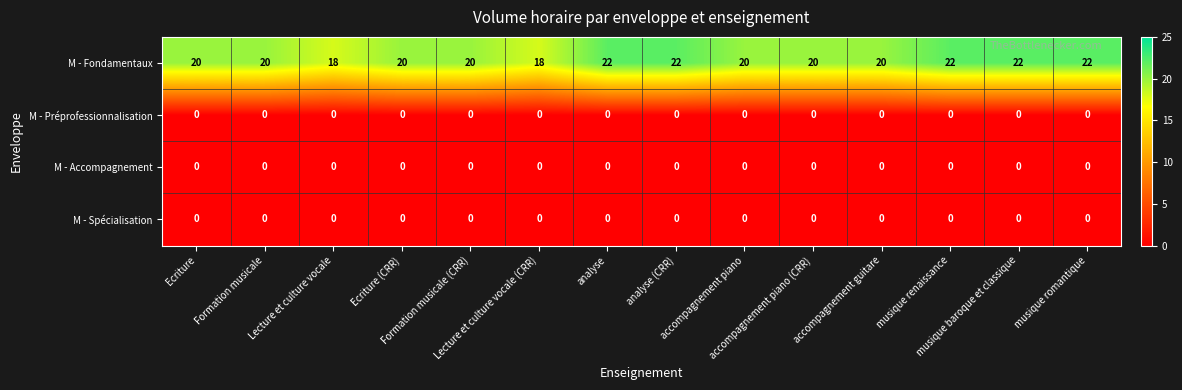

Which series has the largest range (max minus min)?

M - Fondamentaux